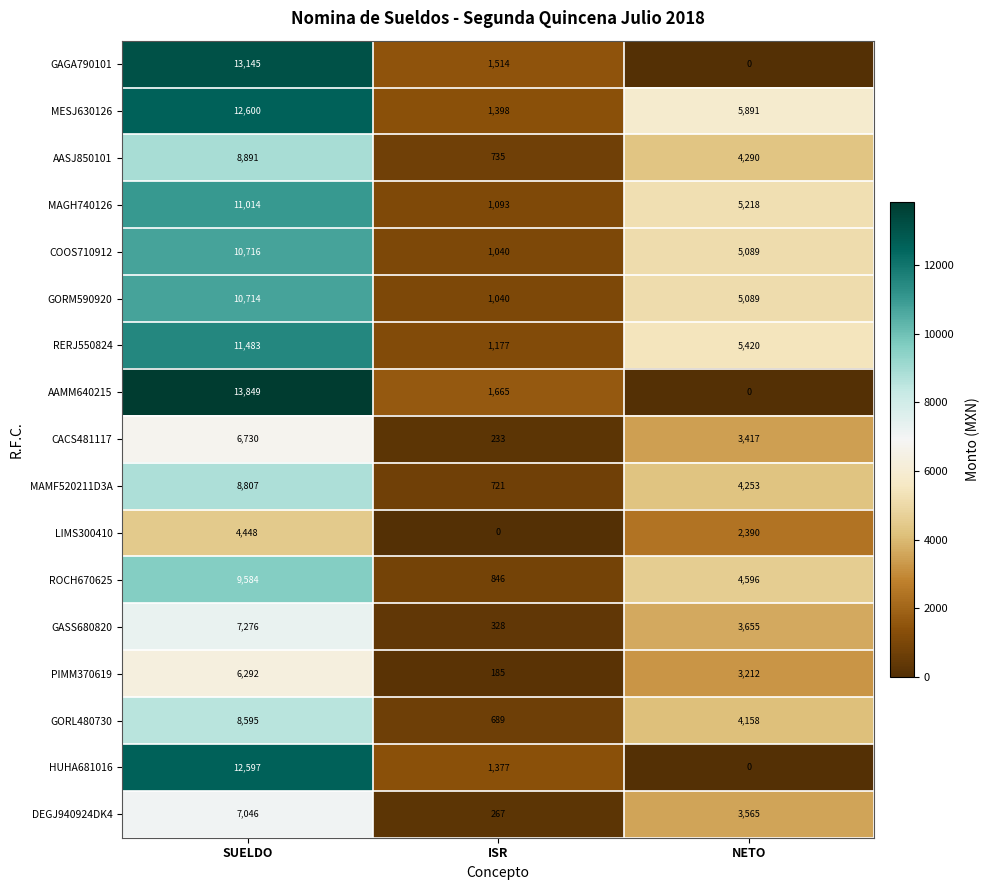

How many data points does each series have?

3